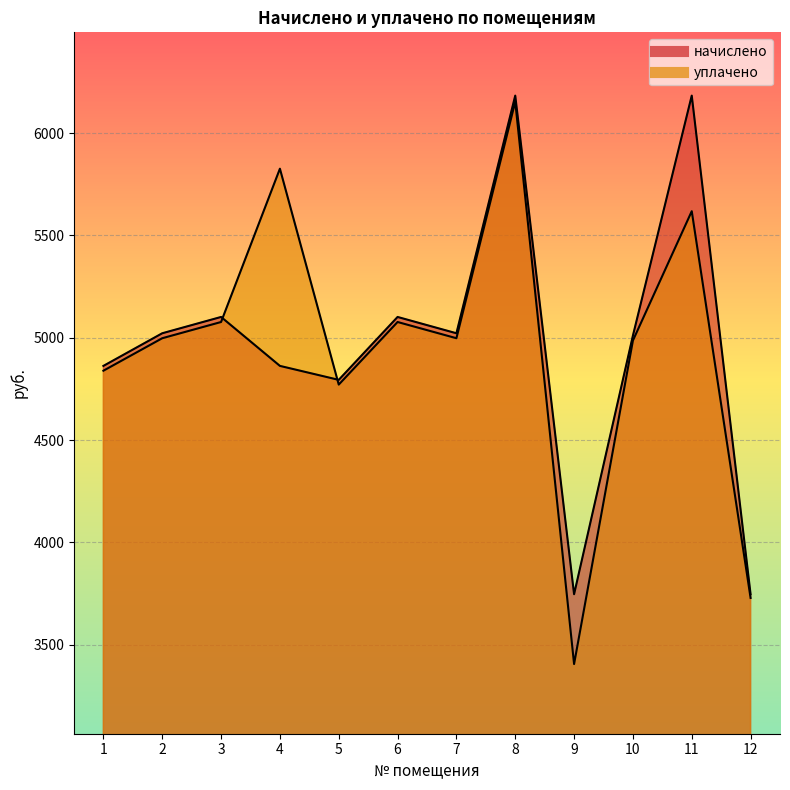

Reading right to left, what are all the values shown in this chart?

начислено: 12=3746.6	11=6183.7	10=5010.7	9=3746.6	8=6183.7	7=5022.1	6=5101.8	5=4794.4	4=4862.6	3=5101.8	2=5022.1	1=4862.6
уплачено: 12=3728.6	11=5618.7	10=4986.5	9=3405.4	8=6153.9	7=4997.9	6=5077.2	5=4771.2	4=5826.4	3=5077.2	2=4997.9	1=4839.2